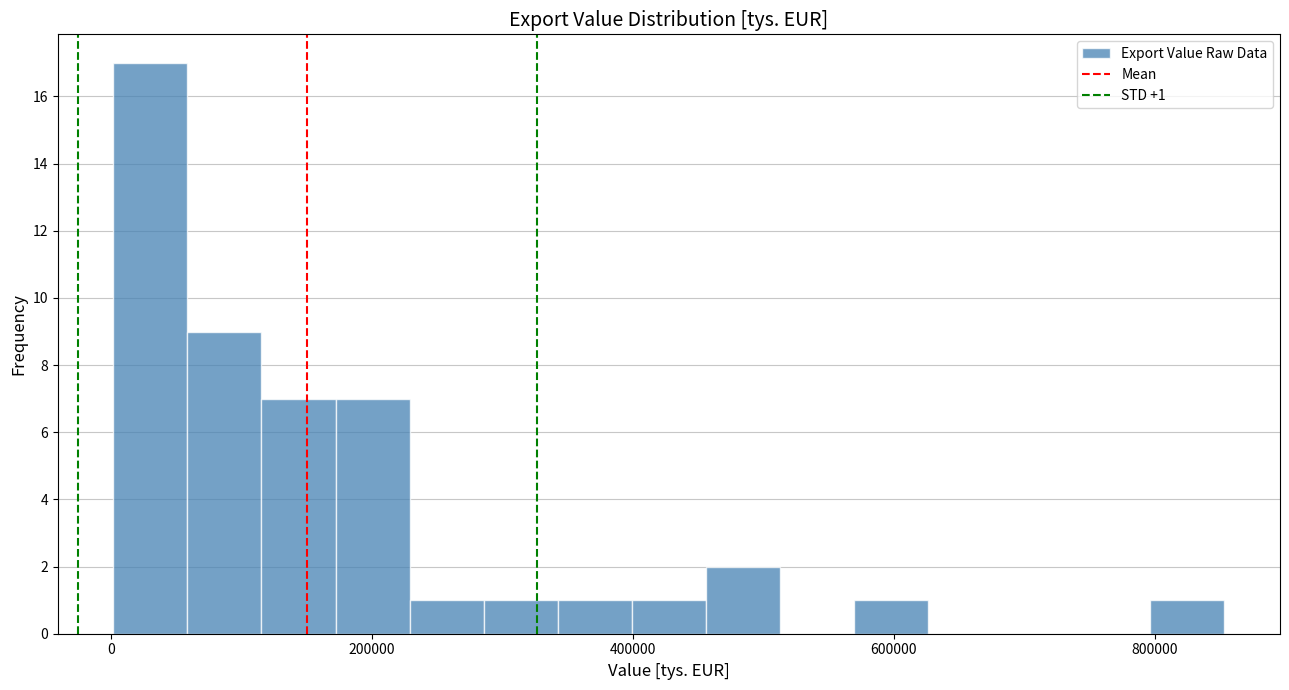

Around what value on the x-axis is the tallest bar? Give the approximate position of its centre, as read against the axis.

40000